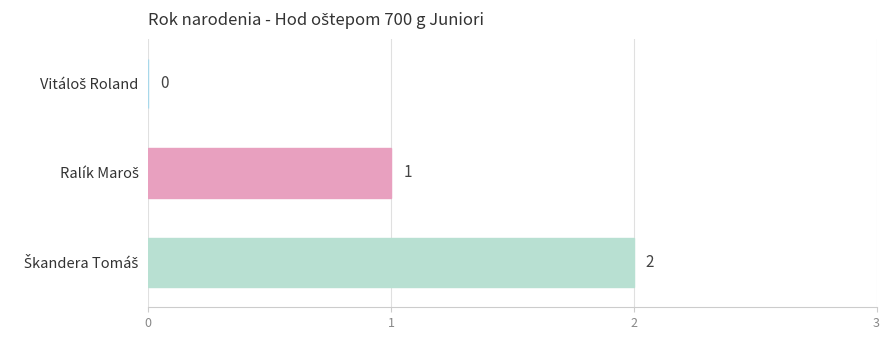

What is the sum of all values?

3